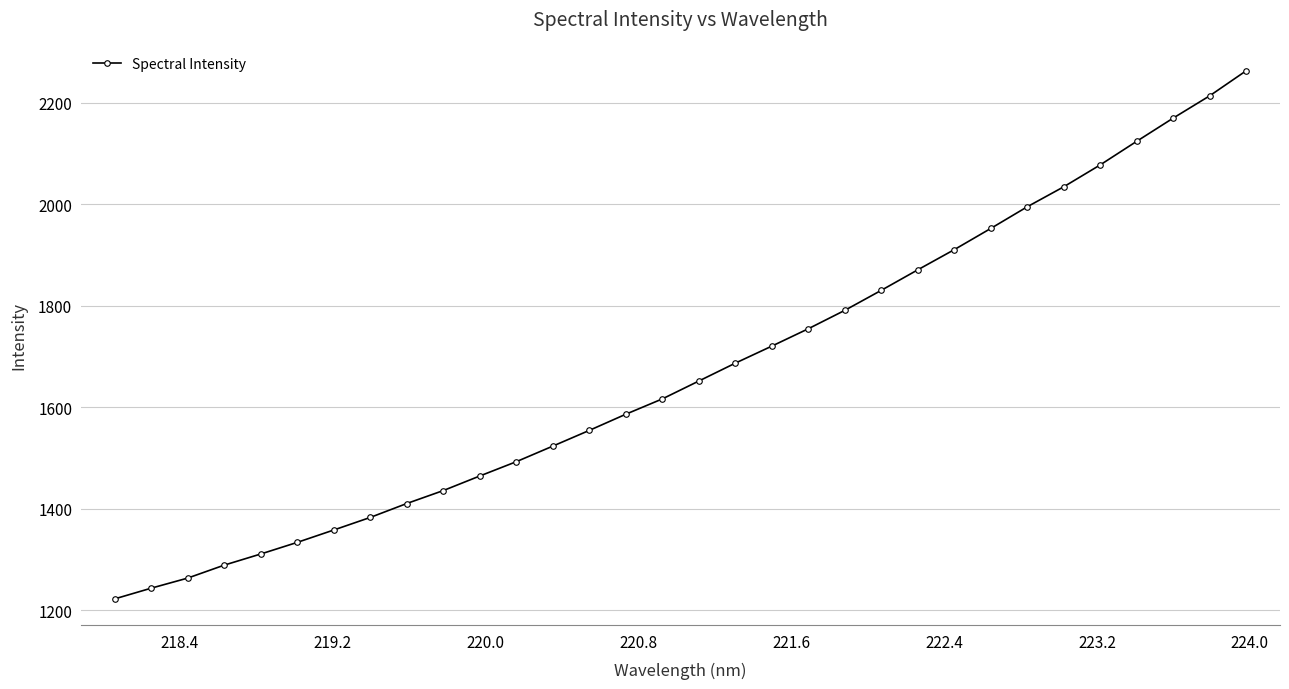

True or false: the data has more than 2 interior local peaks.

False